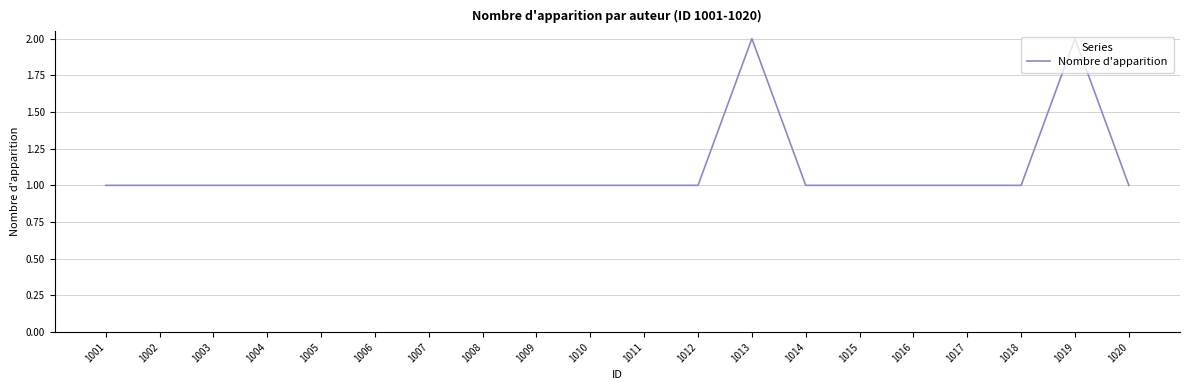

What is the ratio of the value at 1012 to the value at 1005?

1.0